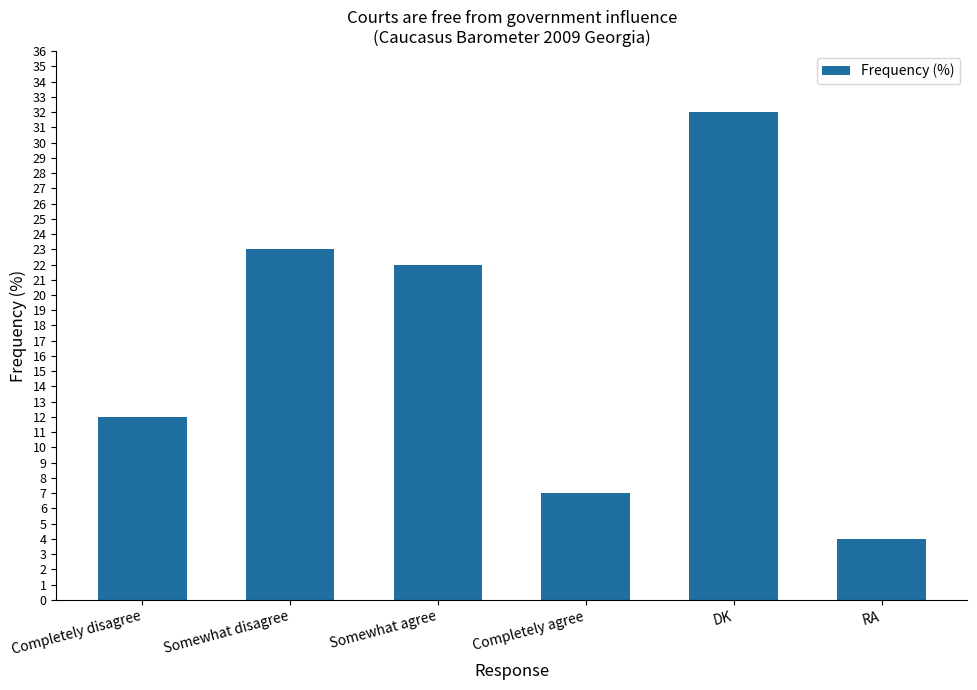

Does the chart contain any negative values?

No